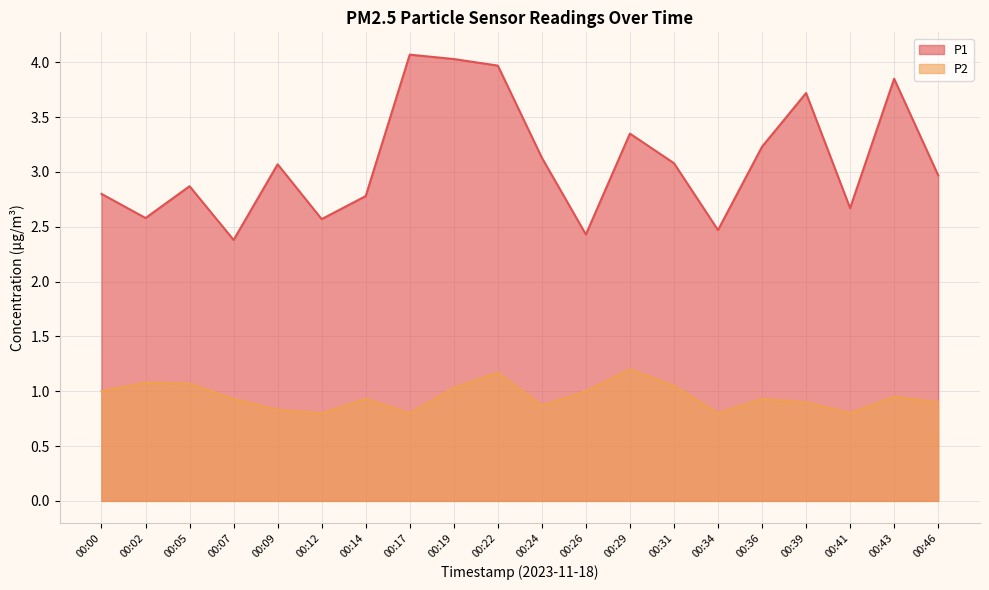

Where is the first local minimum for P2?

00:12